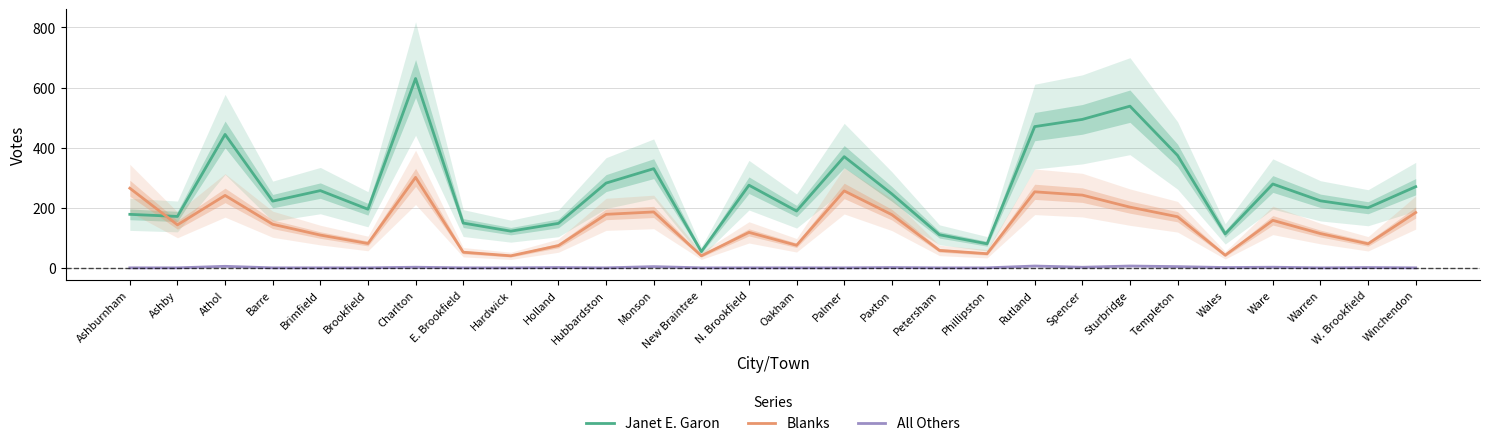

List the series in order of their peak value, lowest first.

All Others, Blanks, Janet E. Garon